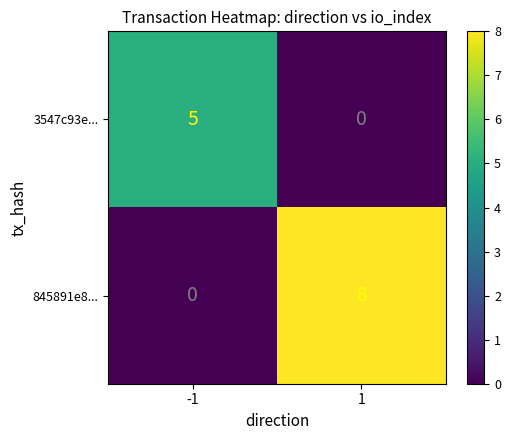

True or false: 845891e8... has a value of 11 at 1.

False